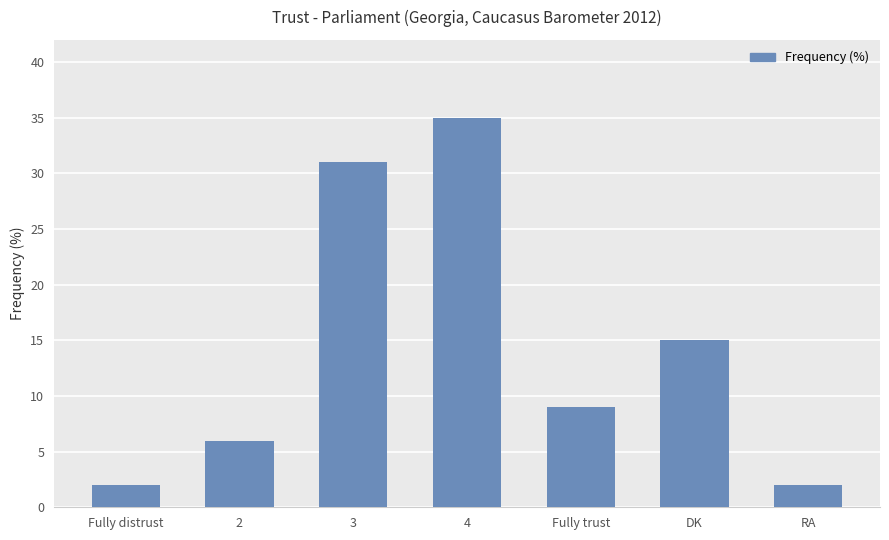

What is the label of the 7th bar from the right?

Fully distrust